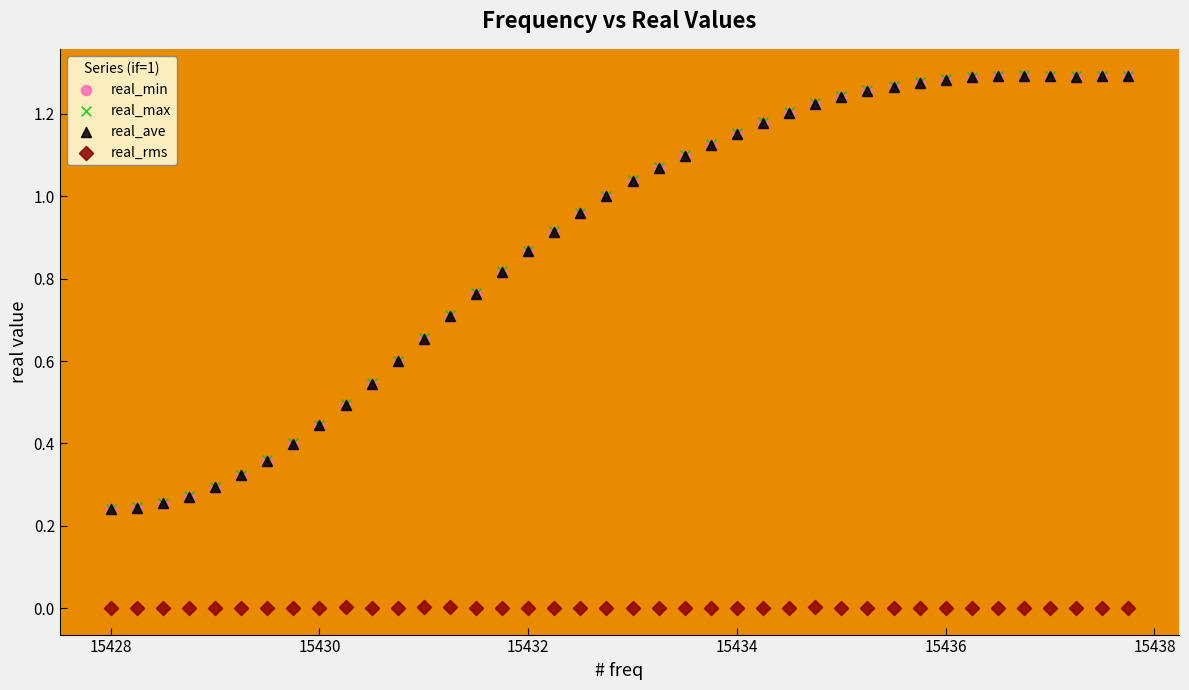

What are all the series names shown in the legend?

real_min, real_max, real_ave, real_rms